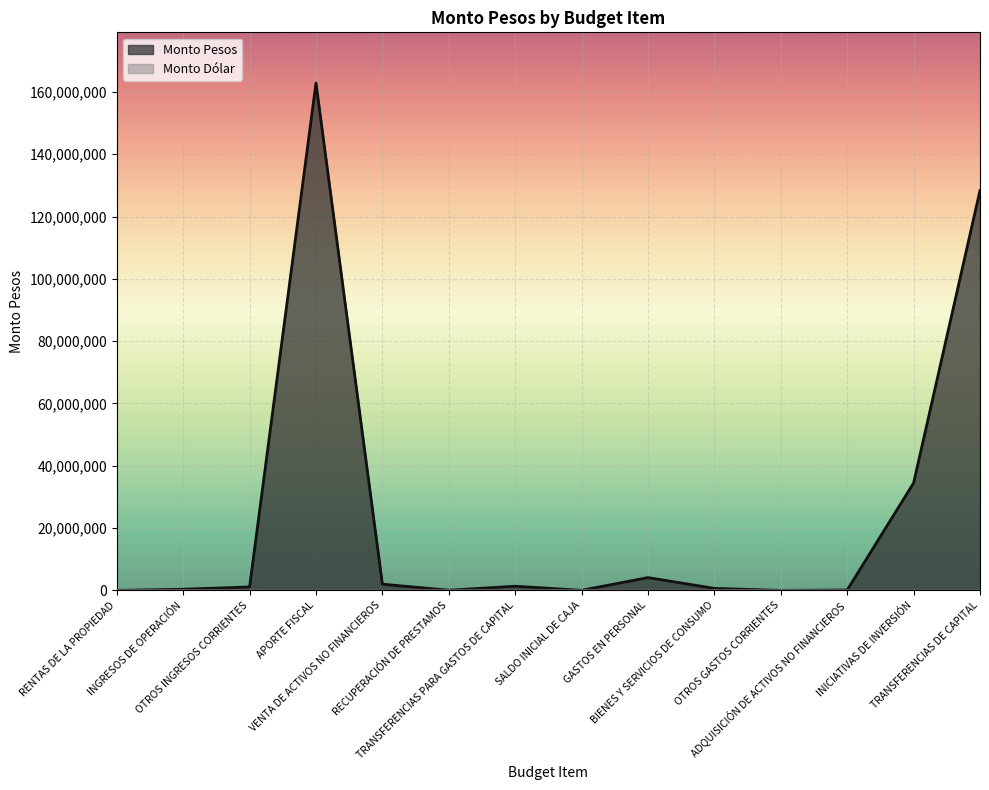

What is the change in value from INGRESOS DE OPERACIÓN to VENTA DE ACTIVOS NO FINANCIEROS?

+1632721